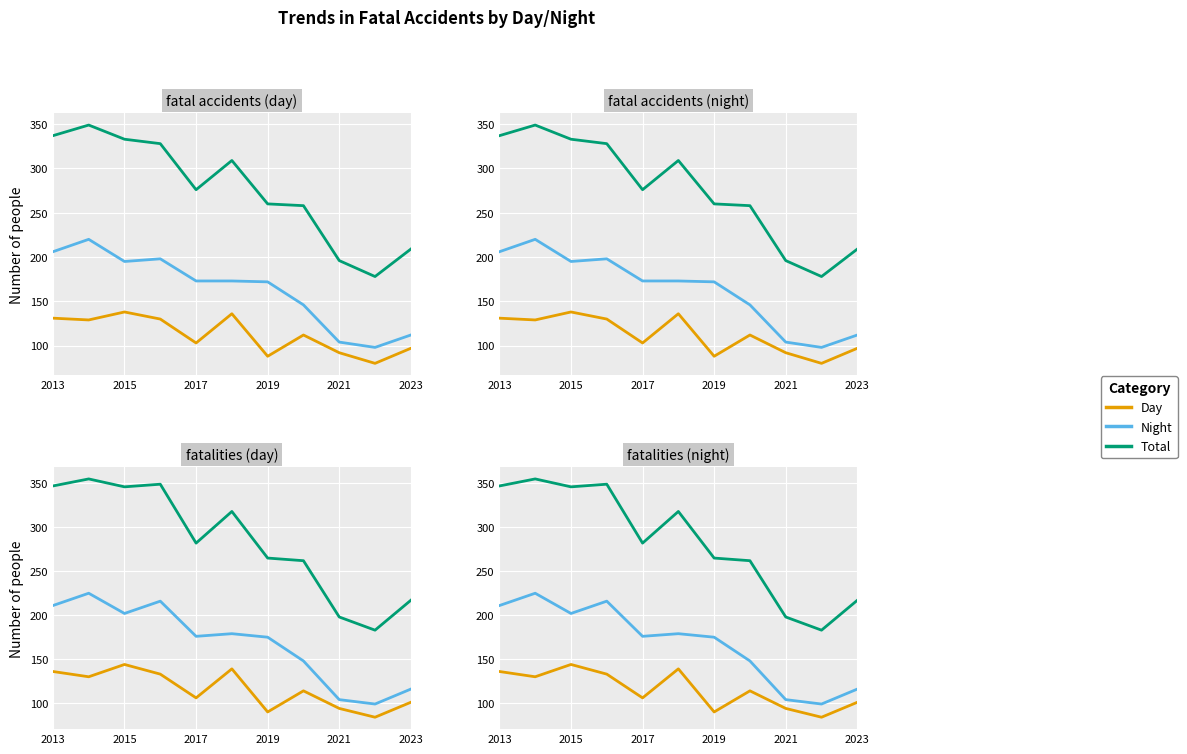

How many data points in Day are less than 114?

5